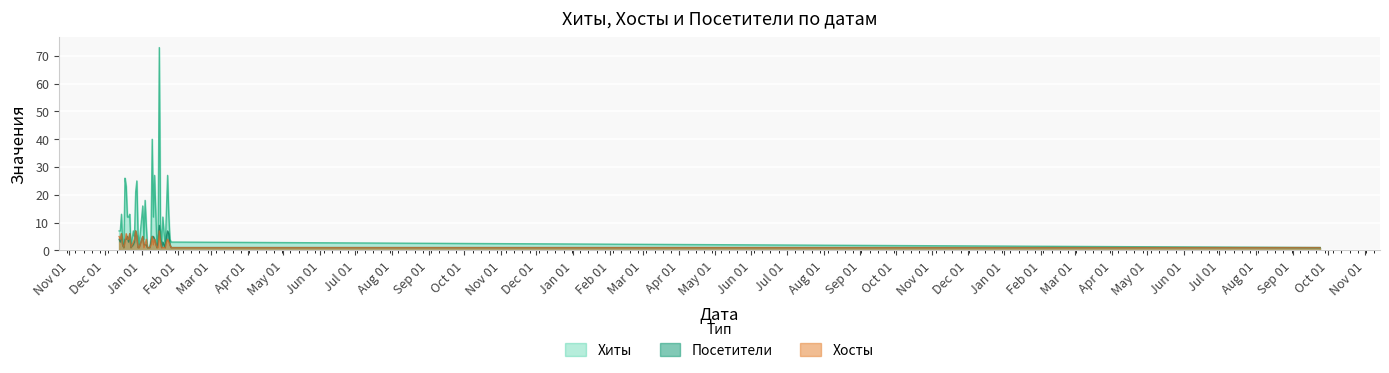

What is the difference between the Посетители values at 2017-12-20 and 2018-01-16?

4